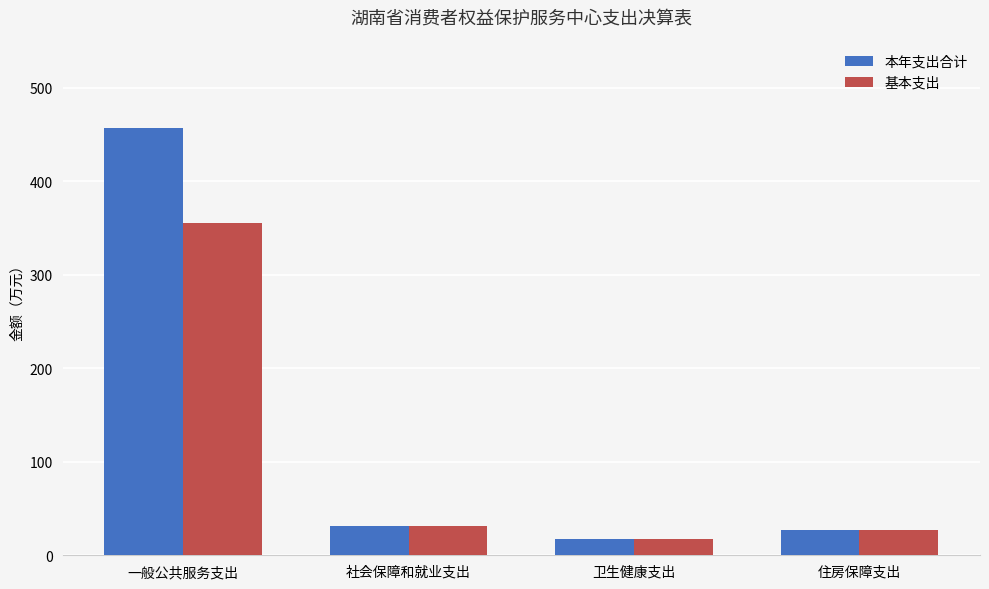

Reading left to right, transcribe all the data shown in this chart.

本年支出合计: 一般公共服务支出=456.9	社会保障和就业支出=31.1	卫生健康支出=17.8	住房保障支出=27.5
基本支出: 一般公共服务支出=354.8	社会保障和就业支出=31.1	卫生健康支出=17.8	住房保障支出=27.5